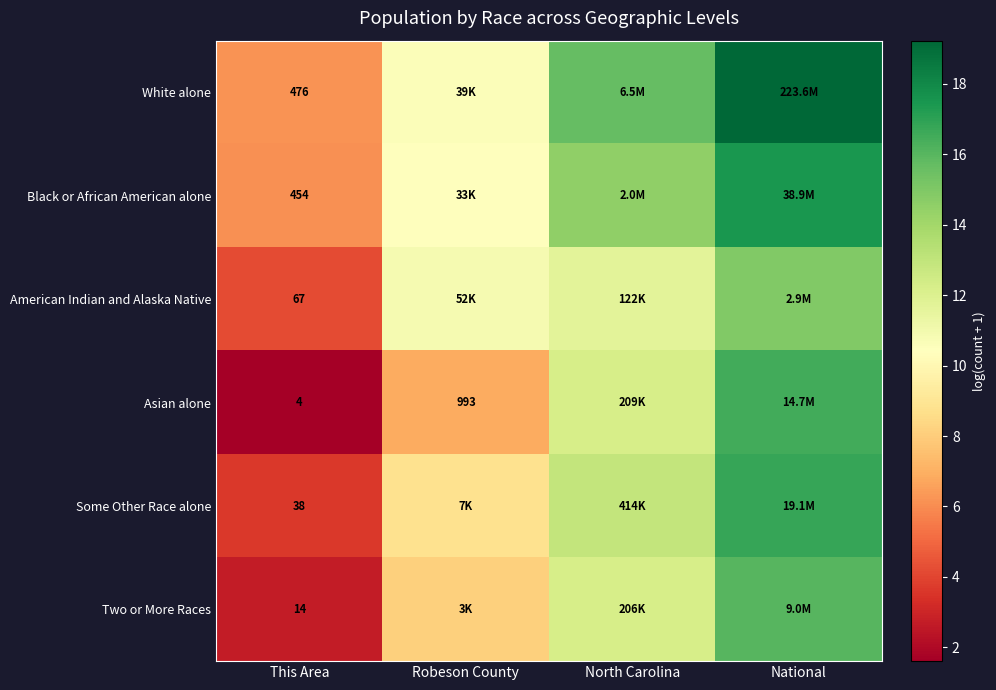

At which category does the chart reach its minimum across all series?

This Area